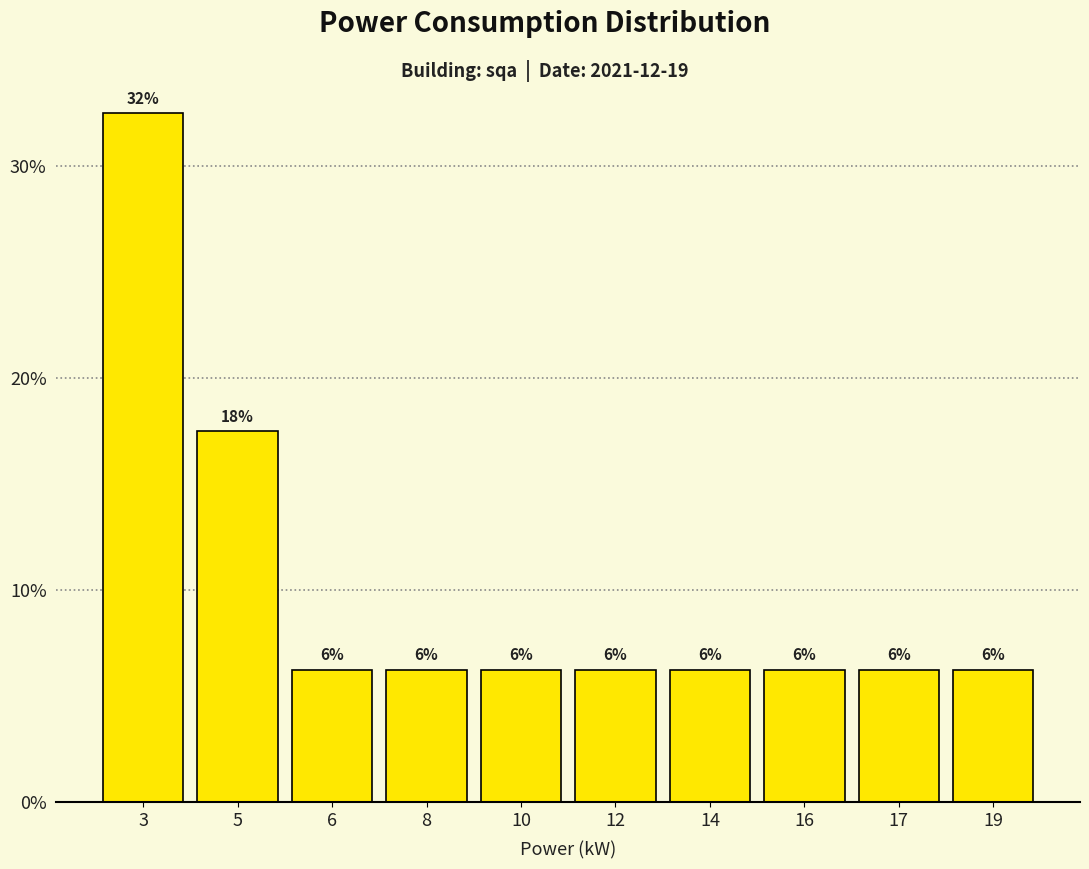

How many bars are there in total?

10